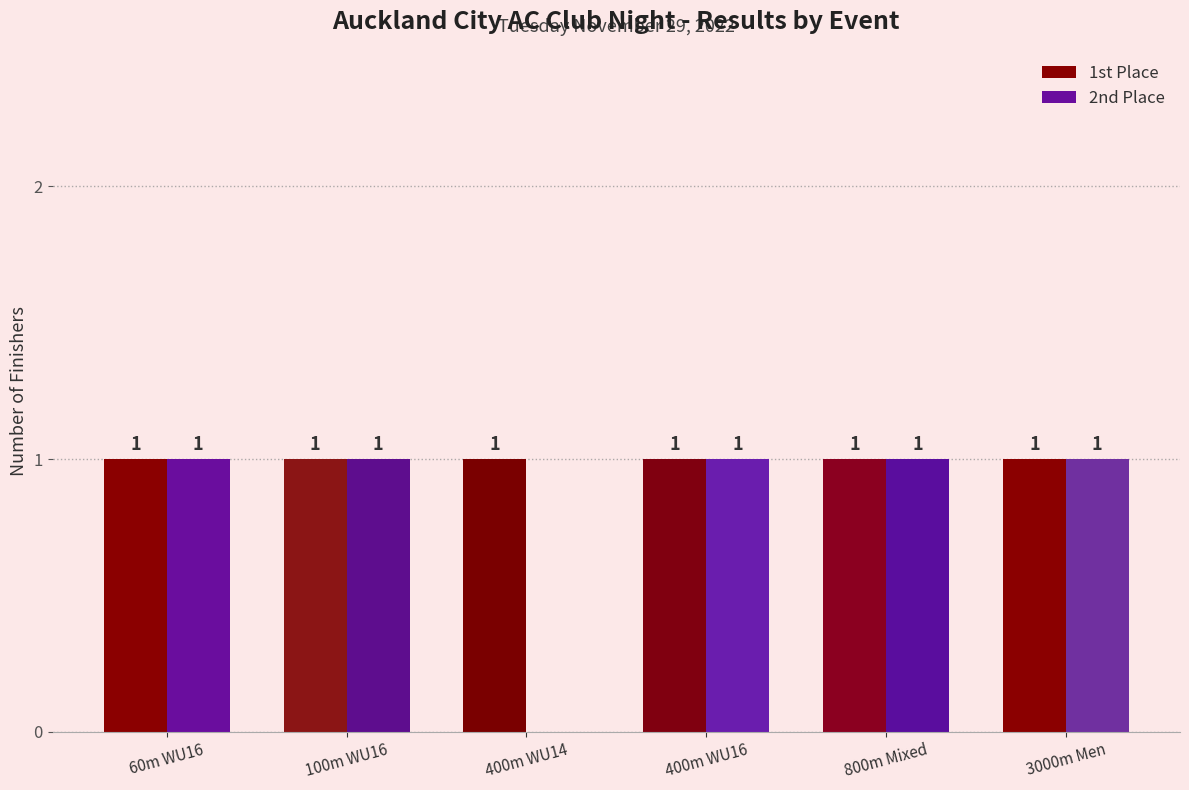

How many data points does each series have?

6